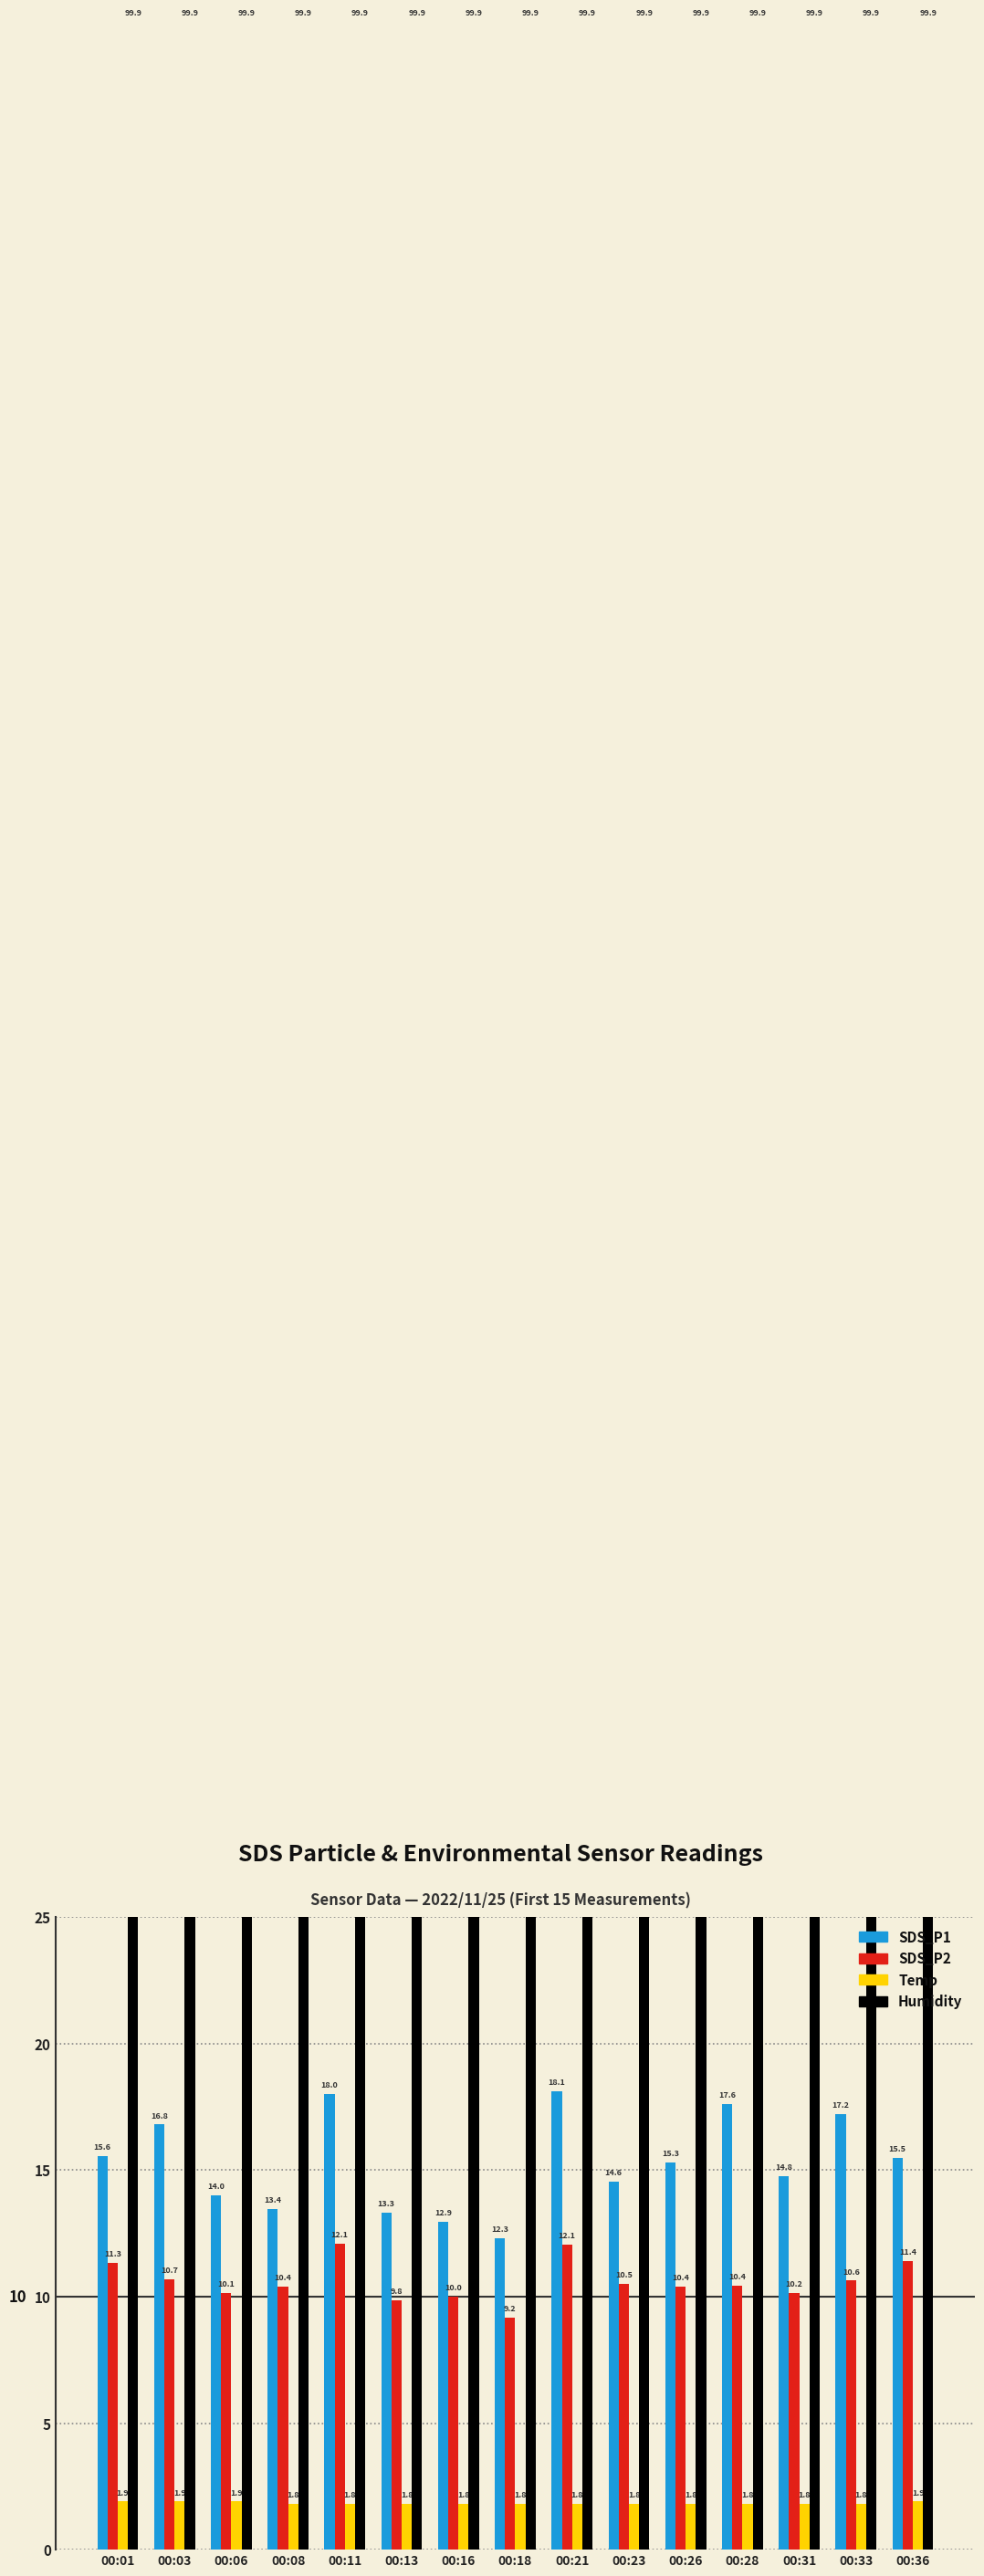

What value does the SDS_P1 series have at 00:06?

14.0